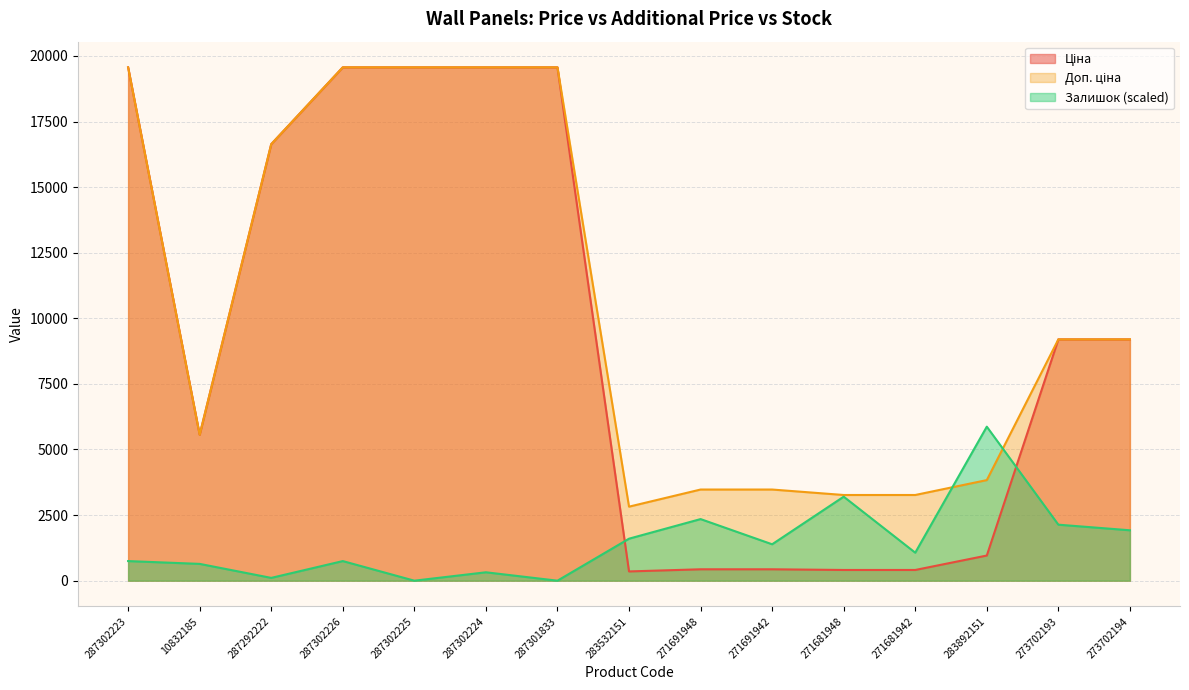

What position from the right is 287302226?

12